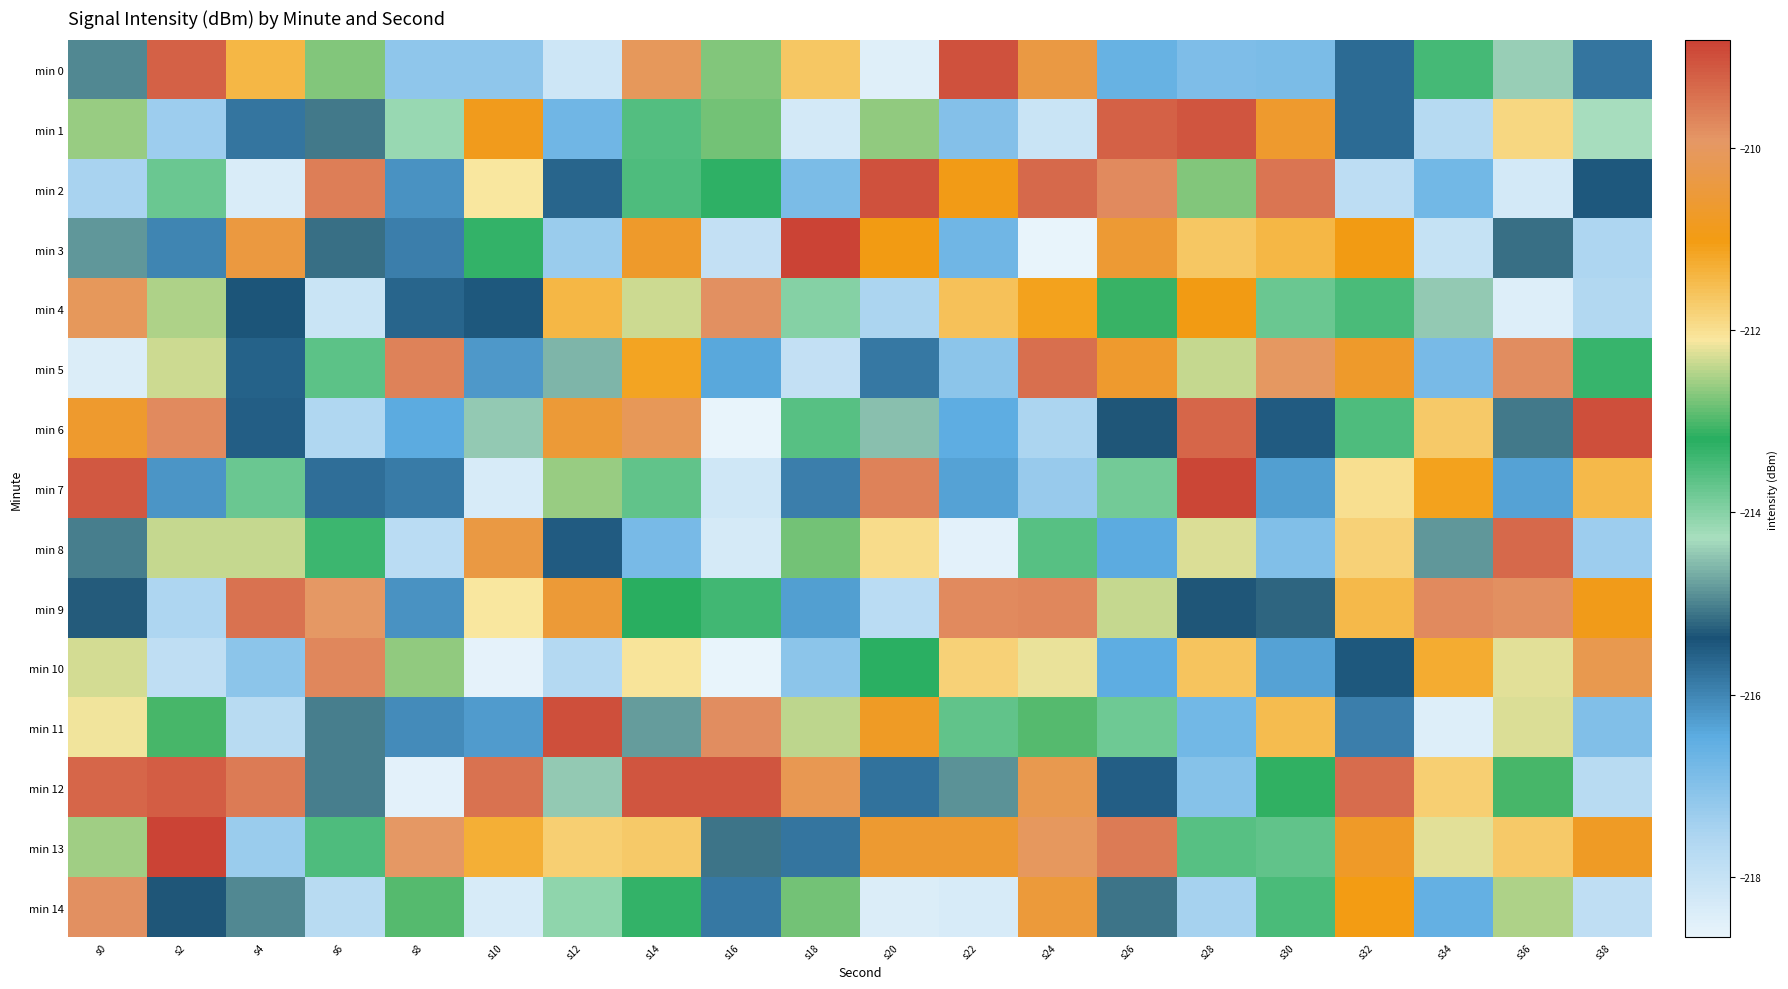

List the series in order of their peak value, highest first.

min 13, min 3, min 7, min 11, min 6, min 0, min 2, min 12, min 1, min 8, min 5, min 9, min 10, min 14, min 4